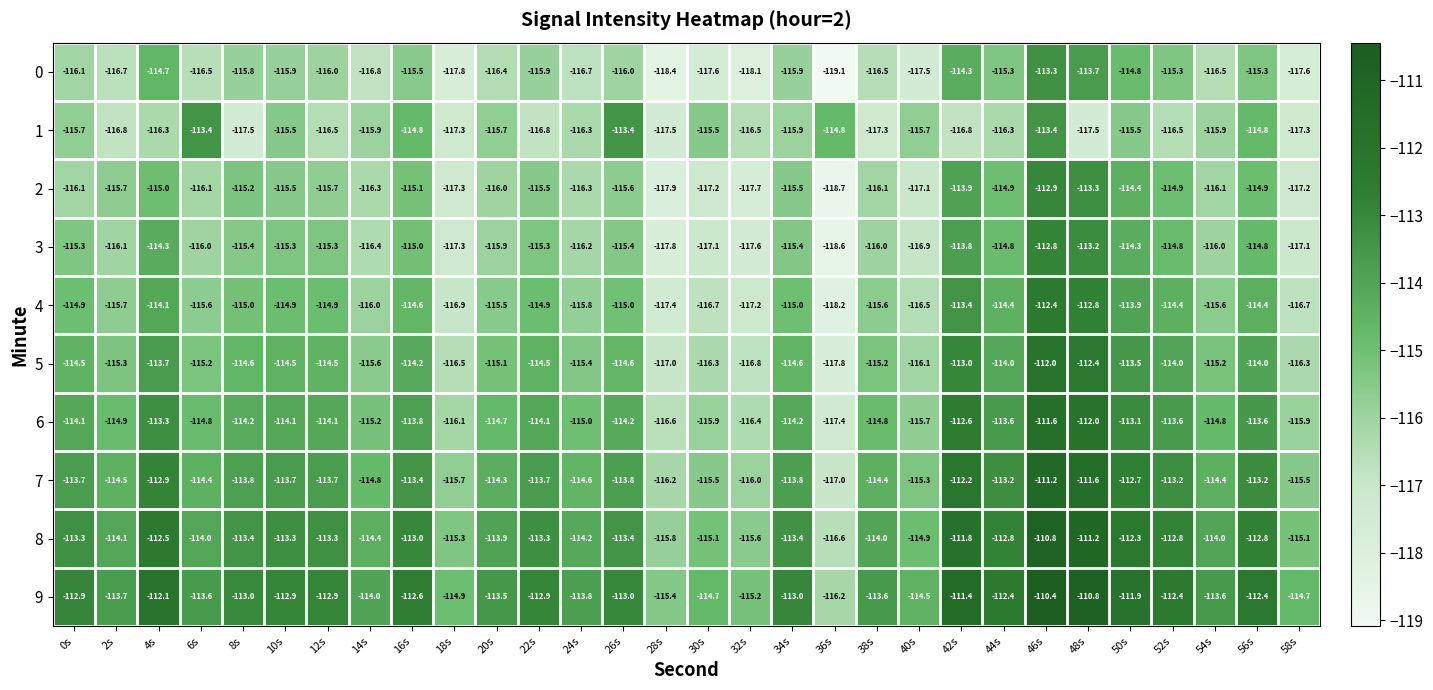

What is the difference between the highest and lowest values at 34s?

2.9